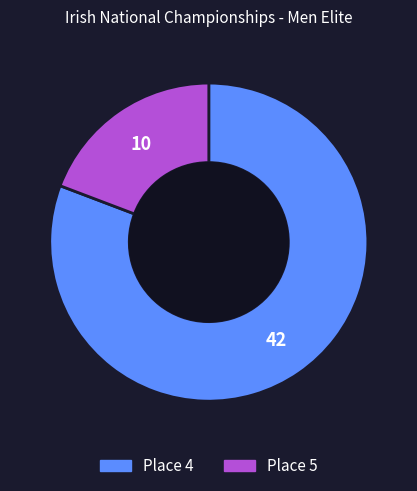

Which category has the biggest portion of the pie?

Place 4